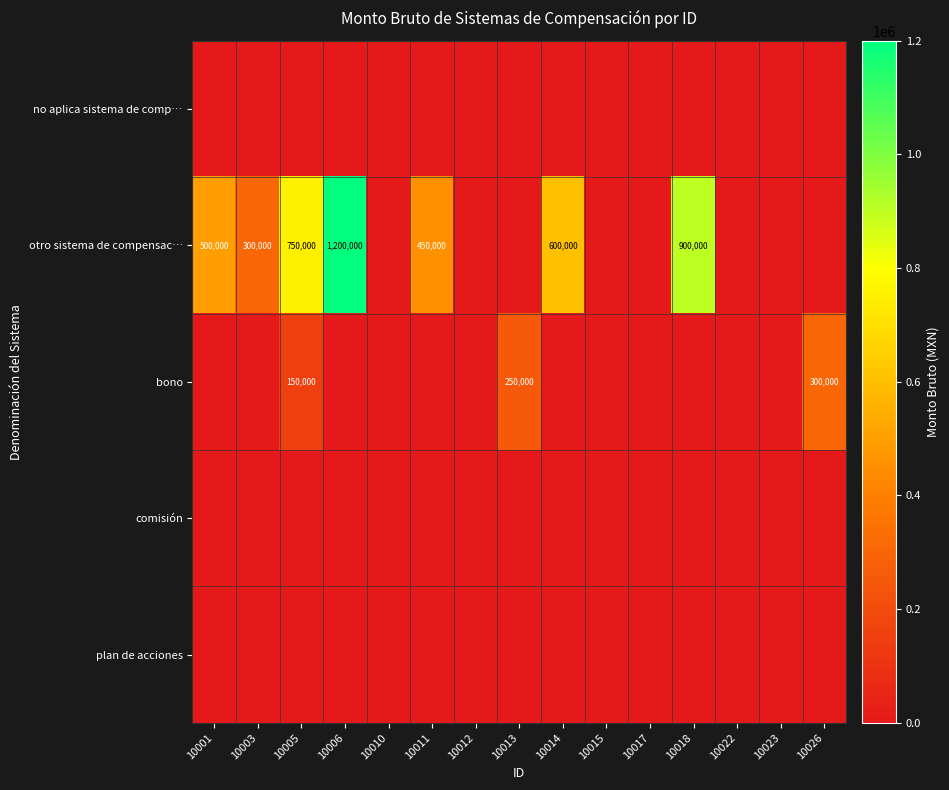

Count the number of categories in the chart.

15